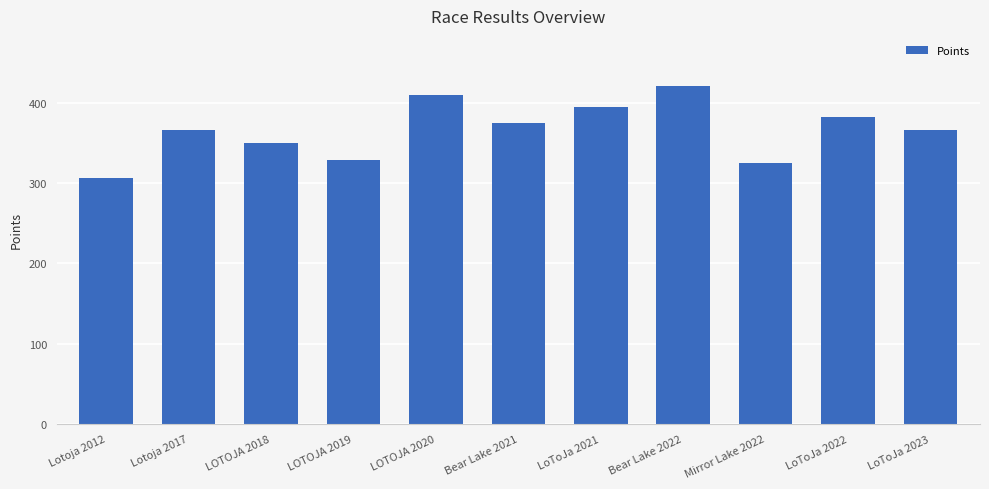

True or false: the data shows 110.7 at Mirror Lake 2022.

False